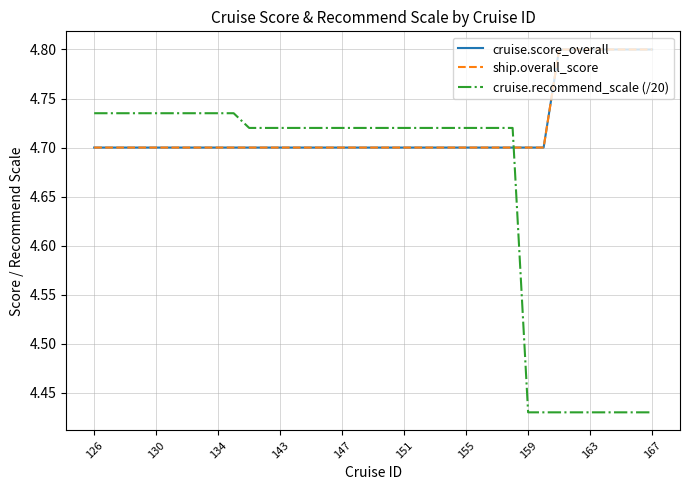

Reading right to left, extract all data points from this chart.

cruise.score_overall: 4.8	4.8	4.8	4.8	4.8	4.8	4.8	4.7	4.7	4.7	4.7	4.7	4.7	4.7	4.7	4.7	4.7	4.7	4.7	4.7	4.7	4.7	4.7	4.7	4.7	4.7	4.7	4.7	4.7	4.7	4.7	4.7	4.7	4.7	4.7	4.7	4.7
ship.overall_score: 4.8	4.8	4.8	4.8	4.8	4.8	4.8	4.7	4.7	4.7	4.7	4.7	4.7	4.7	4.7	4.7	4.7	4.7	4.7	4.7	4.7	4.7	4.7	4.7	4.7	4.7	4.7	4.7	4.7	4.7	4.7	4.7	4.7	4.7	4.7	4.7	4.7
cruise.recommend_scale (/20): 4.4	4.4	4.4	4.4	4.4	4.4	4.4	4.4	4.4	4.7	4.7	4.7	4.7	4.7	4.7	4.7	4.7	4.7	4.7	4.7	4.7	4.7	4.7	4.7	4.7	4.7	4.7	4.7	4.7	4.7	4.7	4.7	4.7	4.7	4.7	4.7	4.7